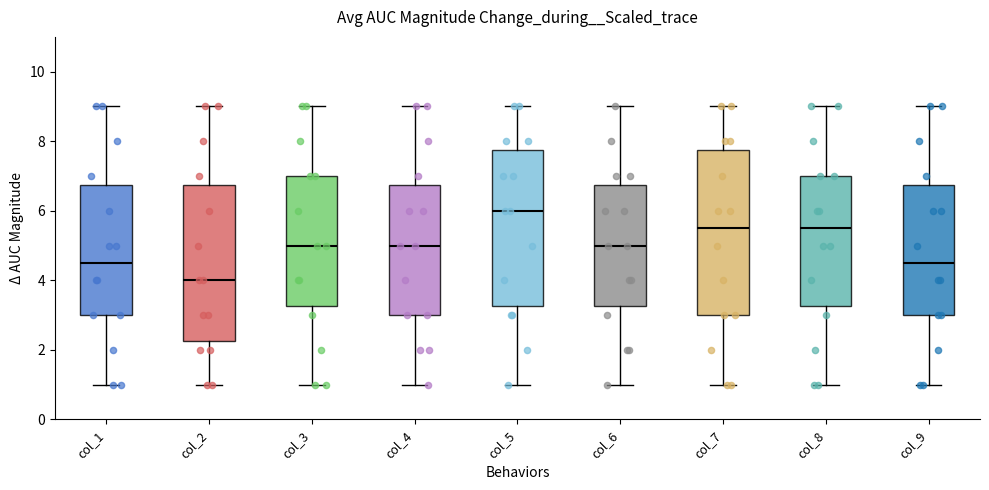

Reading left to right, read every box against the y-axis: the position of its median line, the range the box covers, and the ends of its whiskers. The values are not printed on the chart, so give them approximately, as read against the axis.

col_1: median 4.6, box 3.0 to 6.8, whiskers 1.0 to 9.0
col_2: median 4.0, box 2.2 to 6.8, whiskers 1.0 to 9.0
col_3: median 5.0, box 3.2 to 7.0, whiskers 1.0 to 9.0
col_4: median 5.0, box 3.0 to 6.8, whiskers 1.0 to 9.0
col_5: median 6.0, box 3.2 to 7.8, whiskers 1.0 to 9.0
col_6: median 5.0, box 3.2 to 6.8, whiskers 1.0 to 9.0
col_7: median 5.6, box 3.0 to 7.8, whiskers 1.0 to 9.0
col_8: median 5.6, box 3.2 to 7.0, whiskers 1.0 to 9.0
col_9: median 4.6, box 3.0 to 6.8, whiskers 1.0 to 9.0